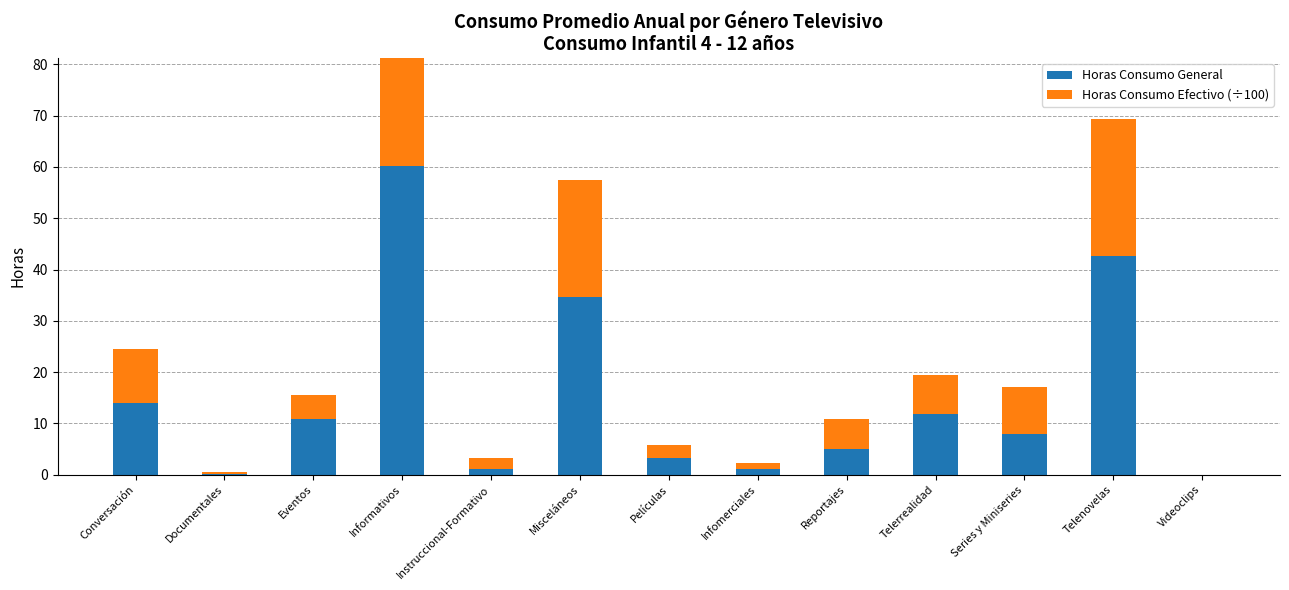

How many bars are there in total?

26